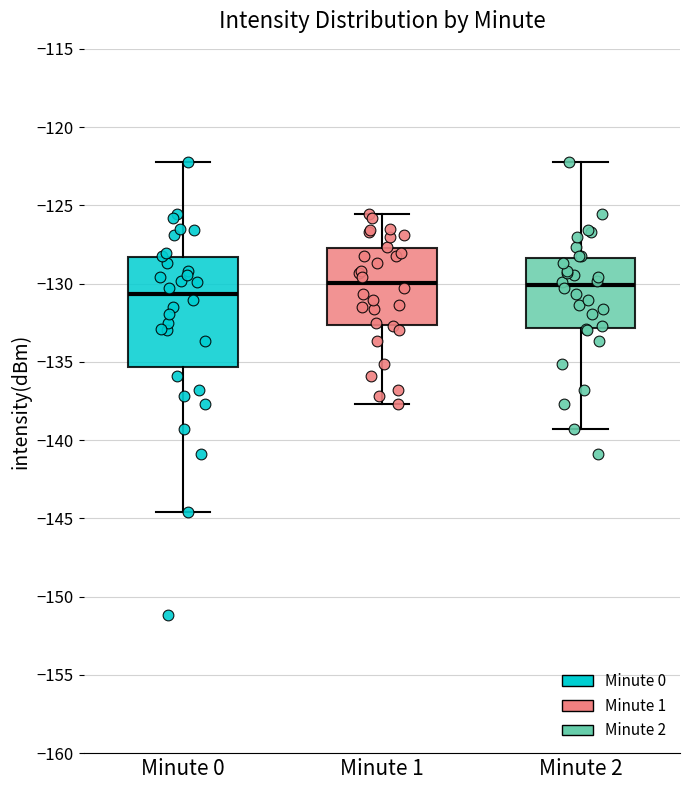

Reading left to right, read every box against the y-axis: the position of its median line, the range the box covers, and the ends of its whiskers. The values are not printed on the chart, so give them approximately, as read against the axis.

Minute 0: median -130.5, box -135.5 to -128.5, whiskers -144.5 to -122.5
Minute 1: median -130.0, box -132.5 to -127.5, whiskers -137.5 to -125.5
Minute 2: median -130.0, box -133.0 to -128.5, whiskers -139.5 to -122.5